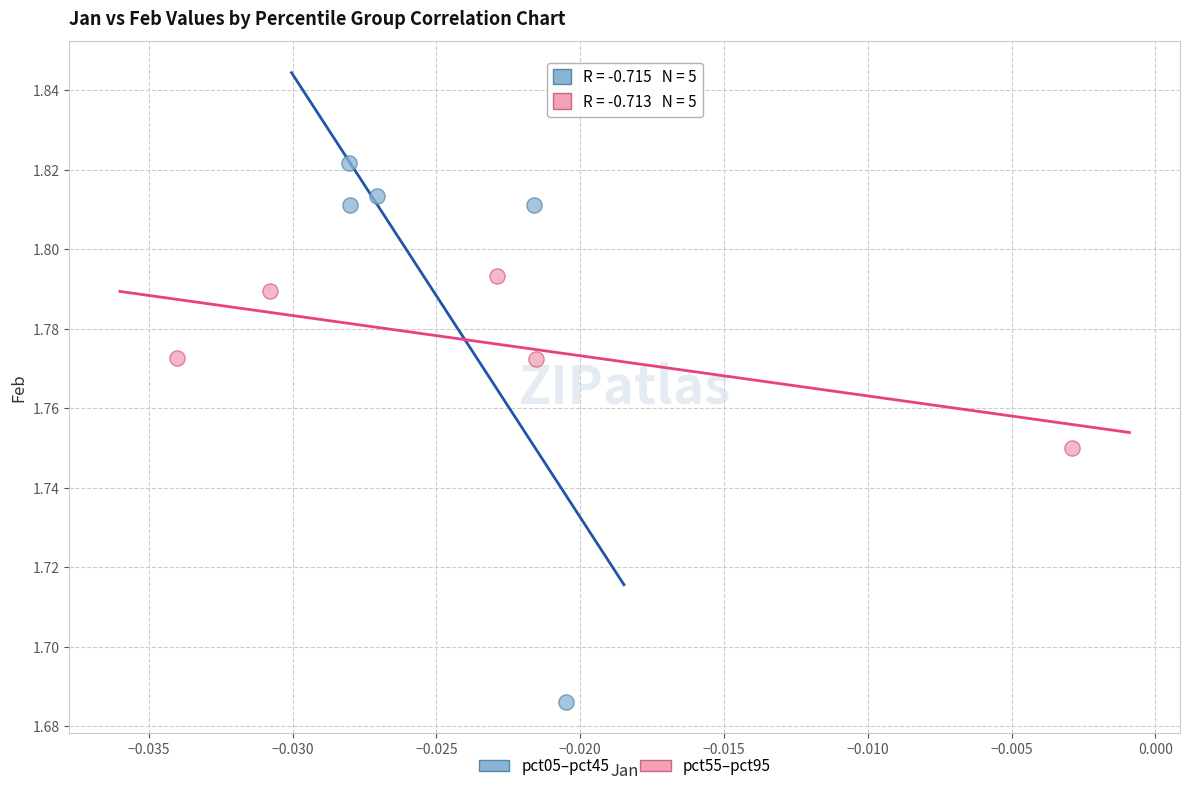

Which series contains the lowest Y value?

pct05–pct45